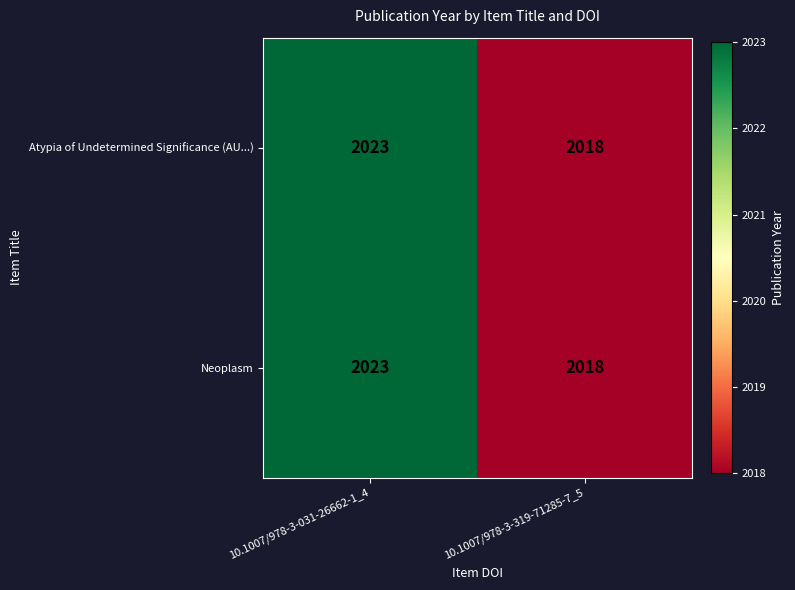

Reading left to right, what are all the values shown in this chart?

Atypia of Undetermined Significance (AU...): 10.1007/978-3-031-26662-1_4=2023	10.1007/978-3-319-71285-7_5=2018
Neoplasm: 10.1007/978-3-031-26662-1_4=2023	10.1007/978-3-319-71285-7_5=2018